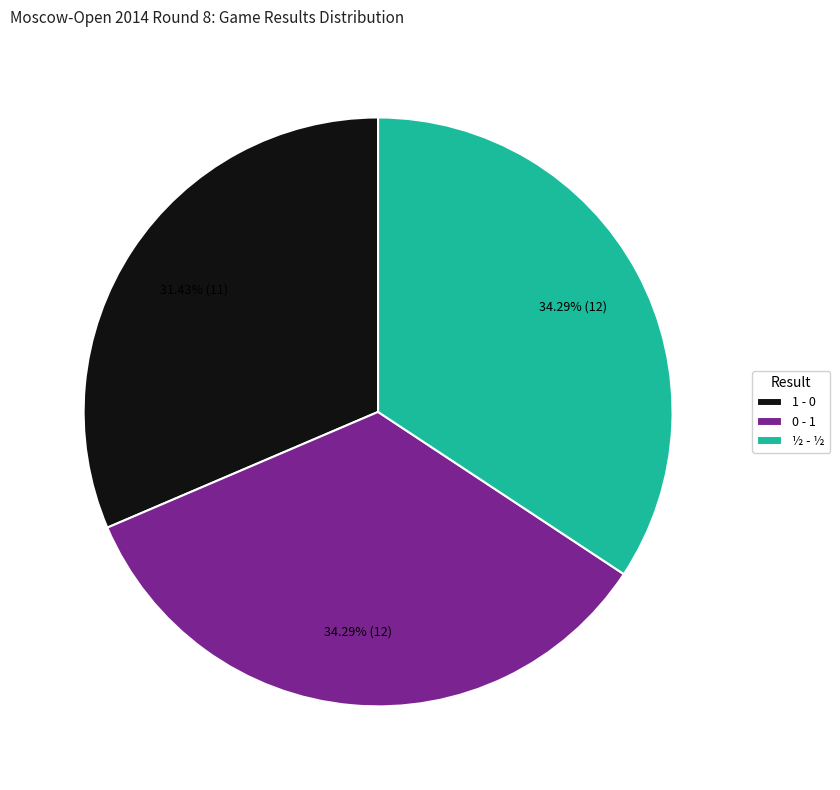

What is the ratio of the value at 0 - 1 to the value at ½ - ½?

1.0